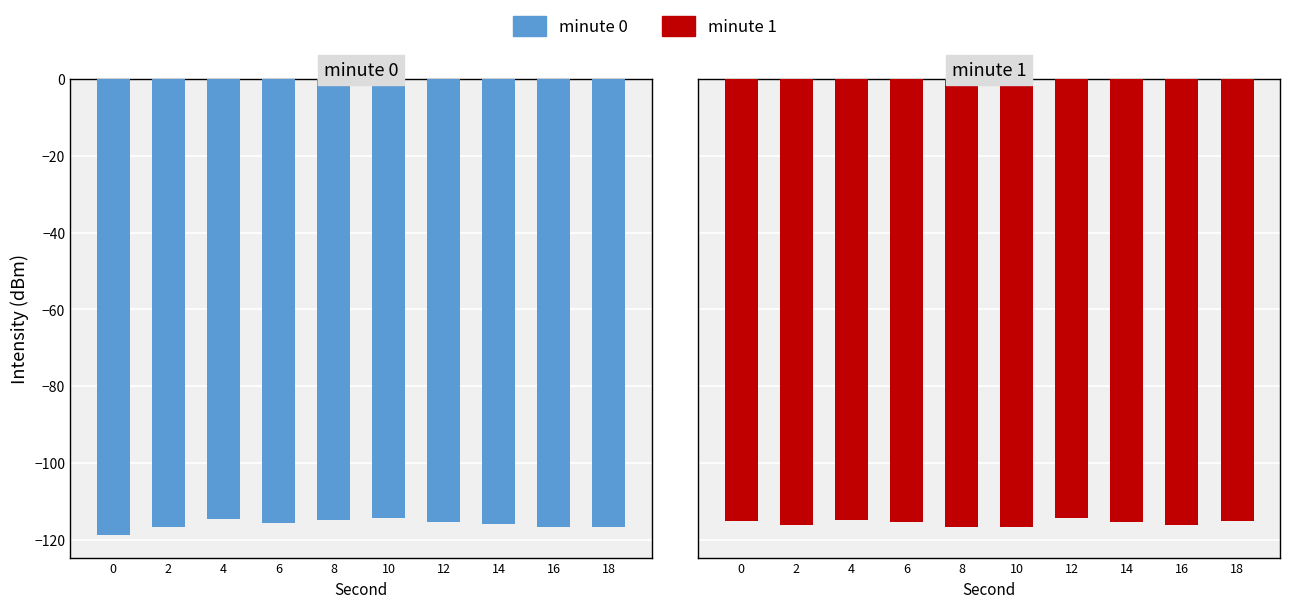

Where is minute 1 nearest to the value -115?

18